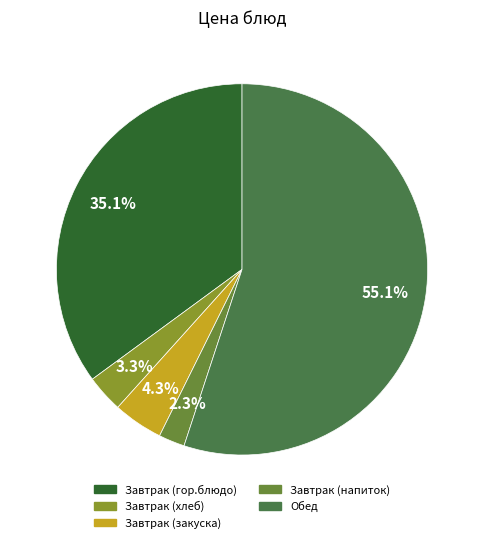

Rank the categories by value from lowest to highest.

Завтрак (напиток), Завтрак (хлеб), Завтрак (закуска), Завтрак (гор.блюдо), Обед